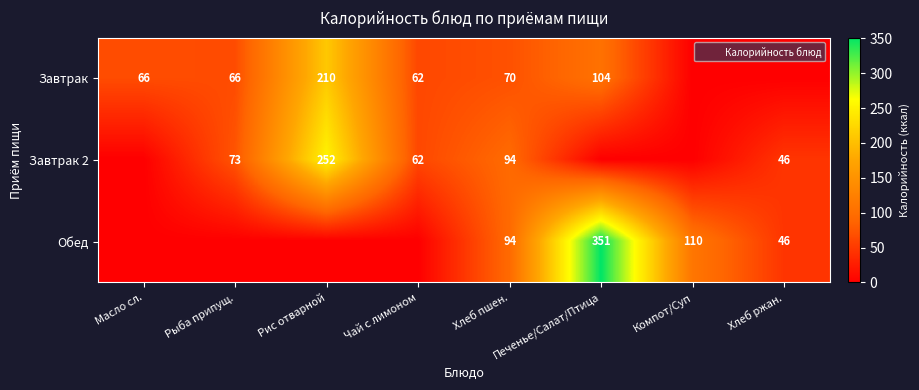

Rank the series at Печенье/Салат/Птица from highest to lowest value.

Обед, Завтрак, Завтрак 2